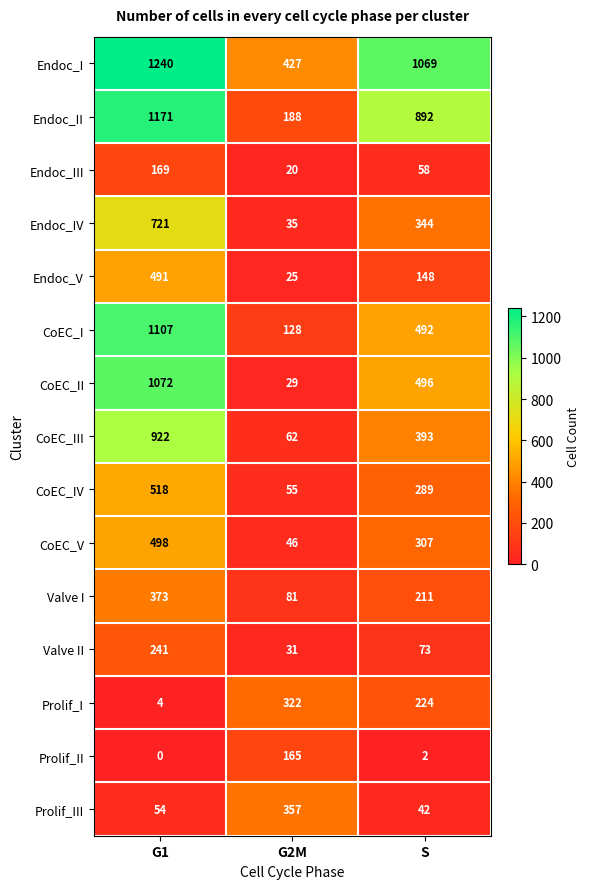

Which category has the lowest value across all series?

G1